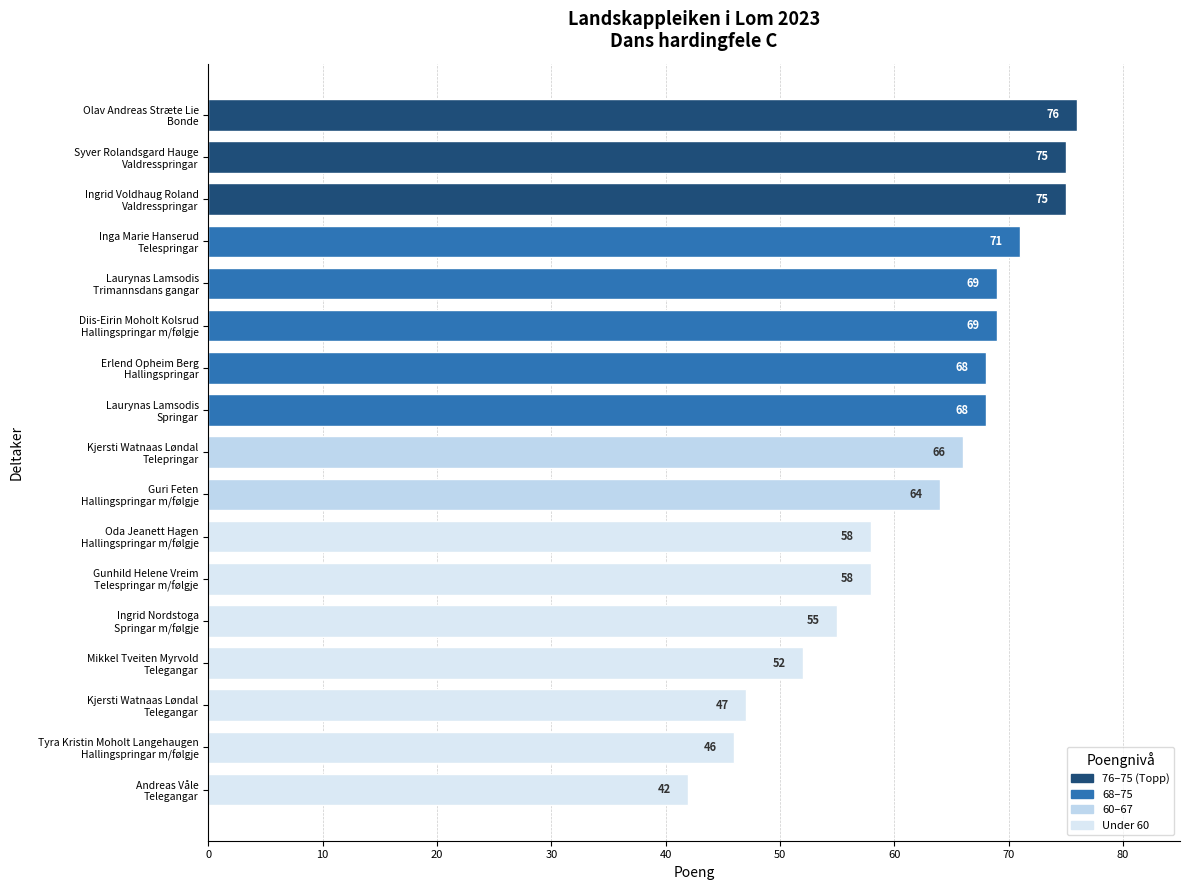

What is the value of the 15th bar from the top?

47